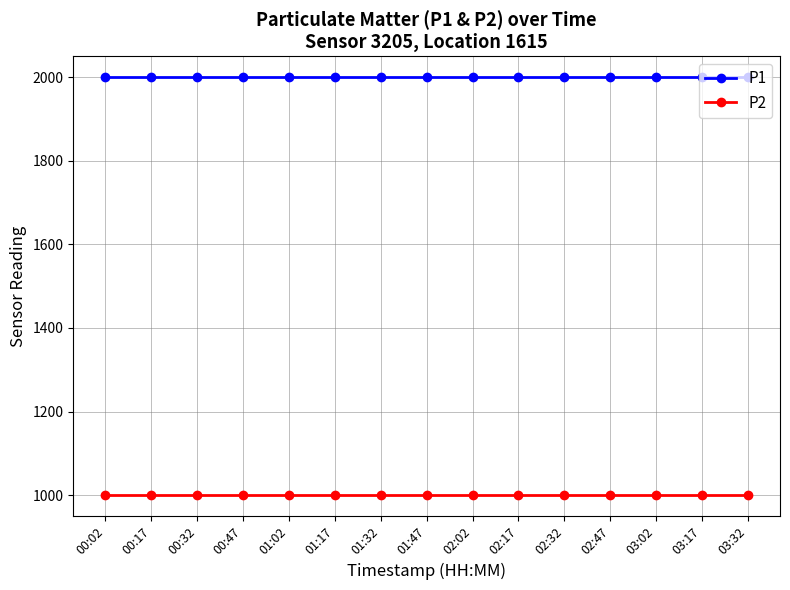

What position from the left is 00:32?

3